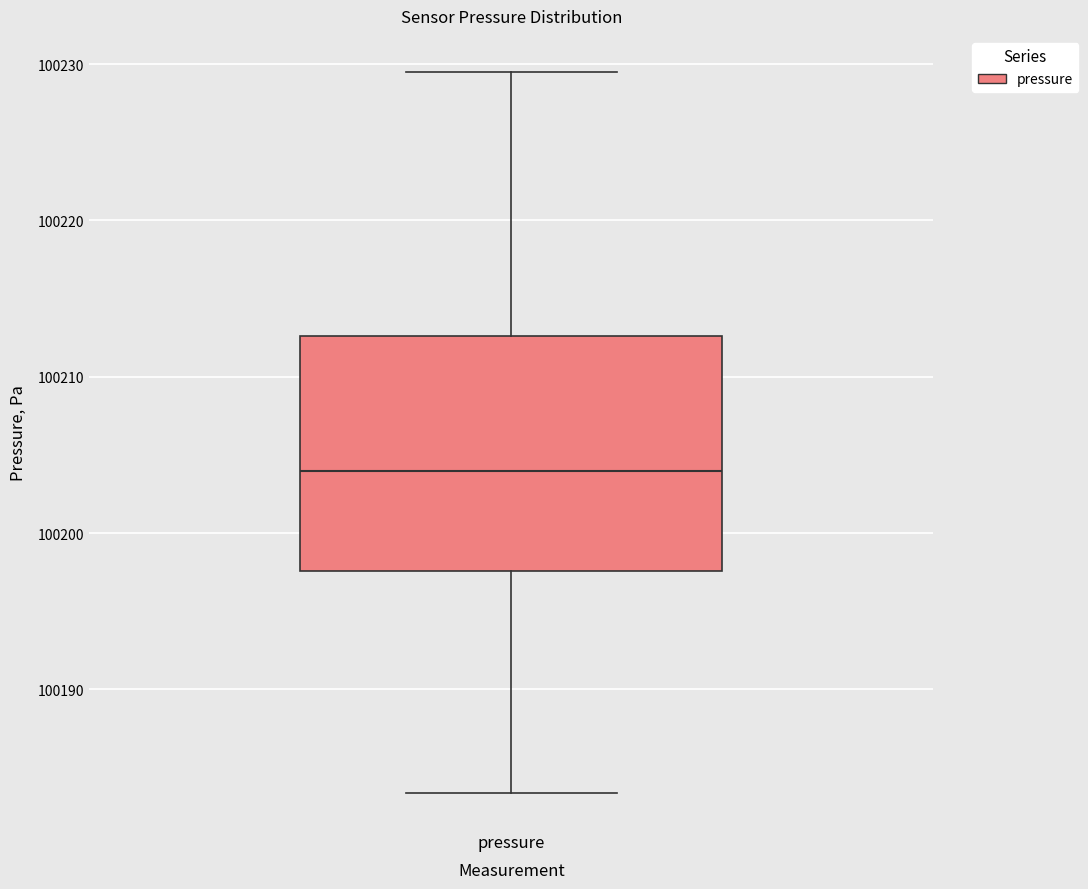

Where is the lower edge of the box for pressure on the y-axis? The values are not printed on the chart, so give them approximately, as read against the axis.

100198